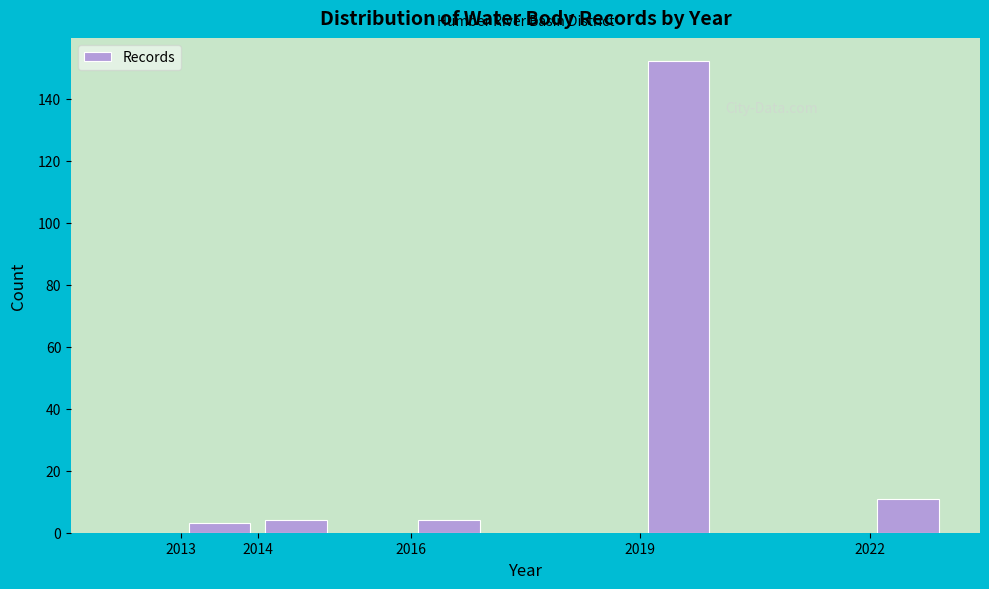

Which range on the x-axis has the tallest bar?

2019 to 2020